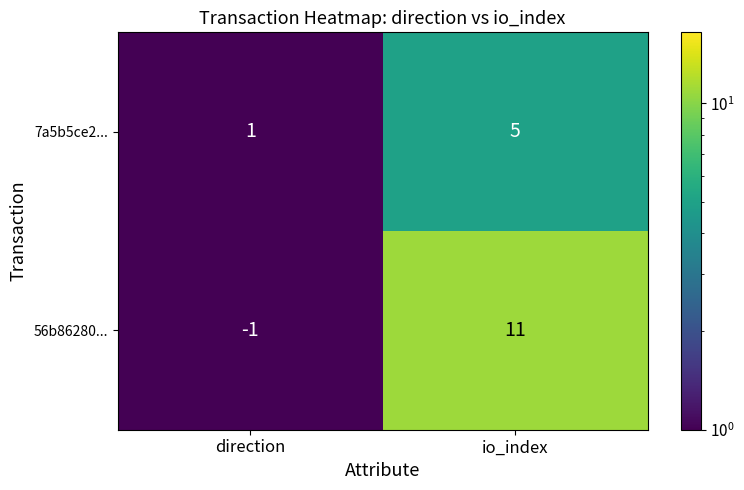

Reading right to left, what are all the values shown in this chart?

7a5b5ce2...: 5	1
56b86280...: 11	-1